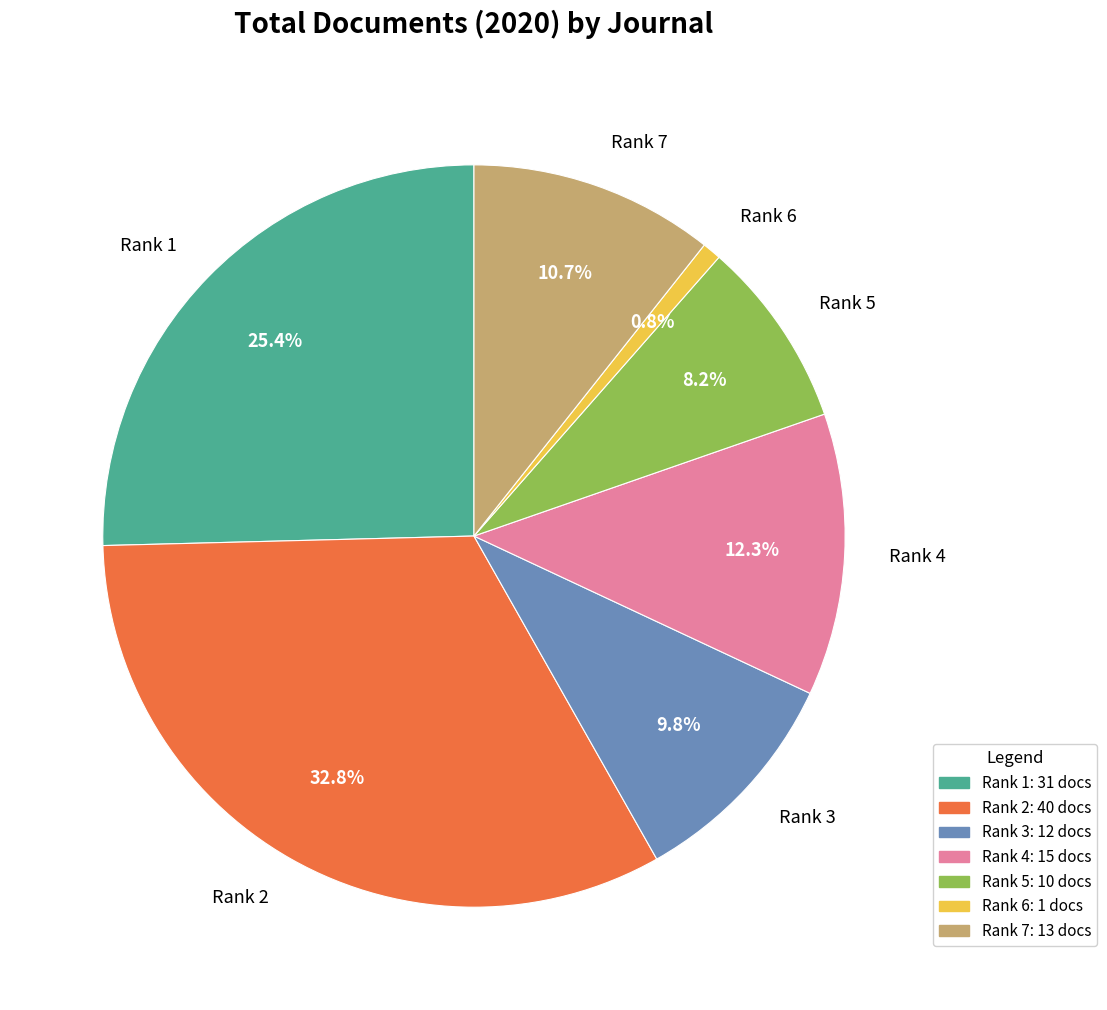

Does Rank 1 represent more than half of the total?

No